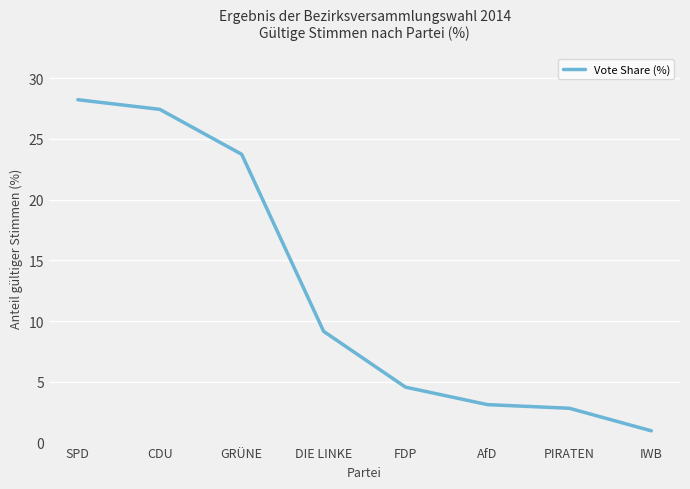

Reading right to left, transcribe all the data shown in this chart.

IWB=1.0	PIRATEN=2.8	AfD=3.1	FDP=4.6	DIE LINKE=9.2	GRÜNE=23.7	CDU=27.4	SPD=28.2